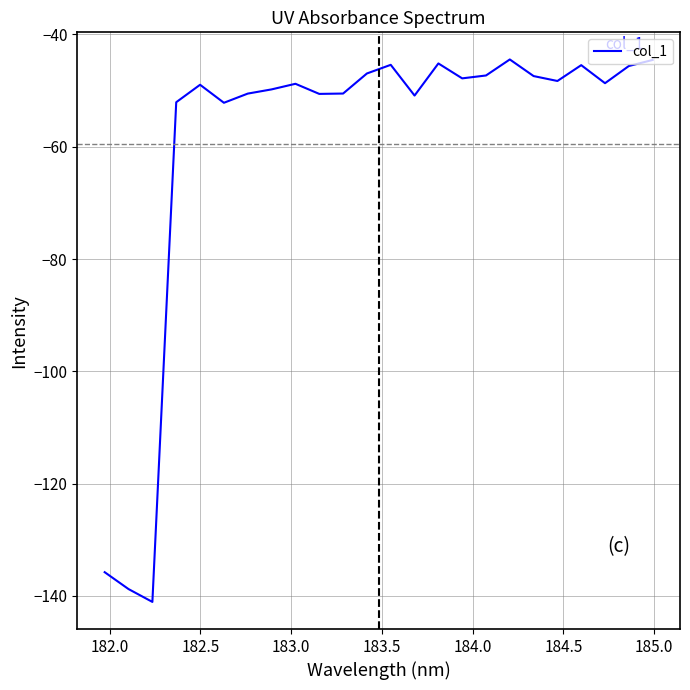

What is the difference between the maximum and minimum values?

96.6